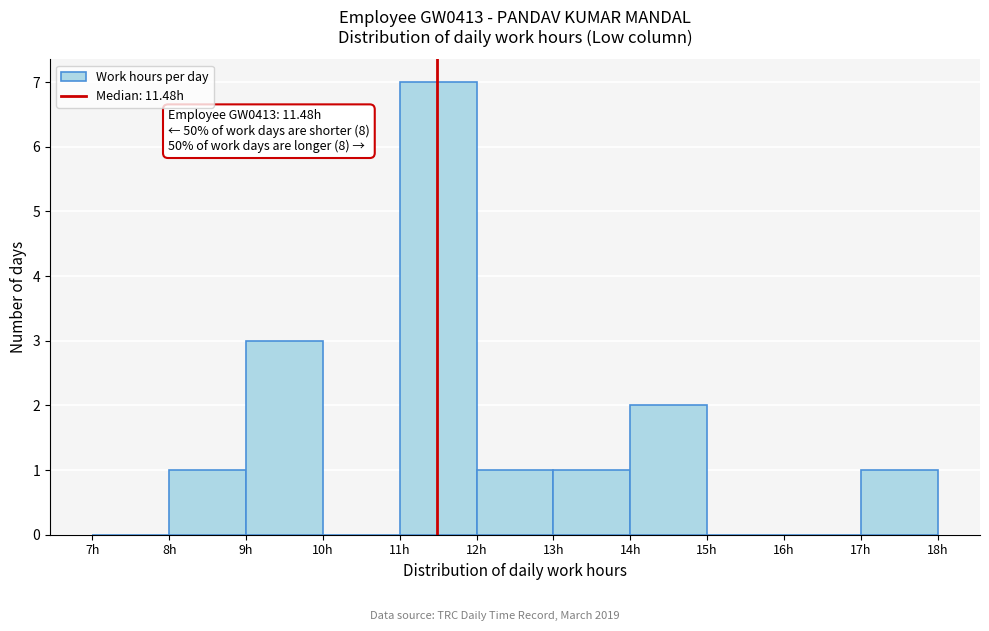

Over which range of the x-axis is the bar tallest?

11 to 12